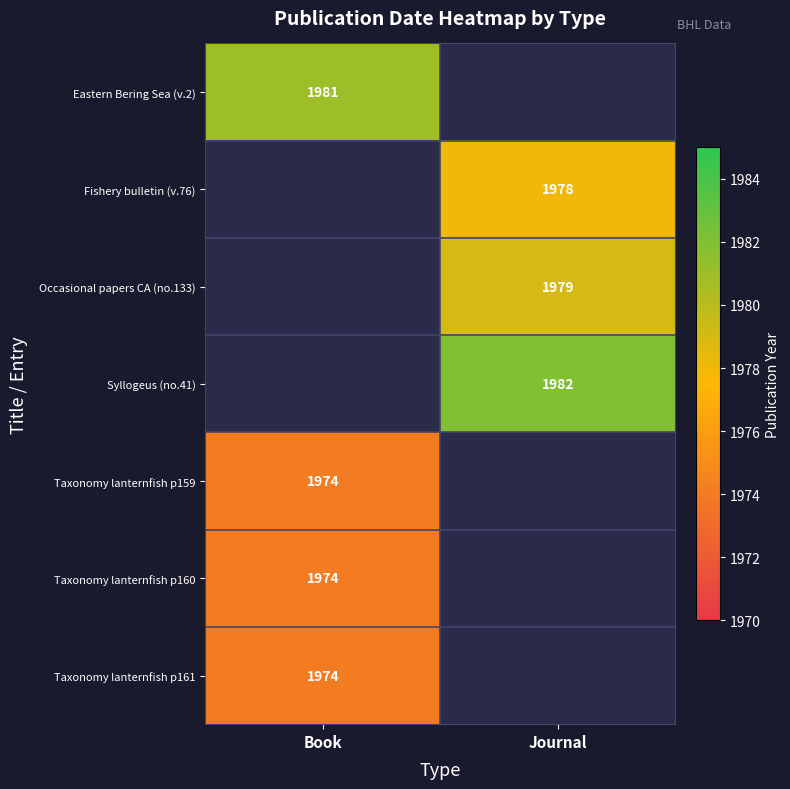

The value of Taxonomy lanternfish p161 at Book is 1974. True or false?

True